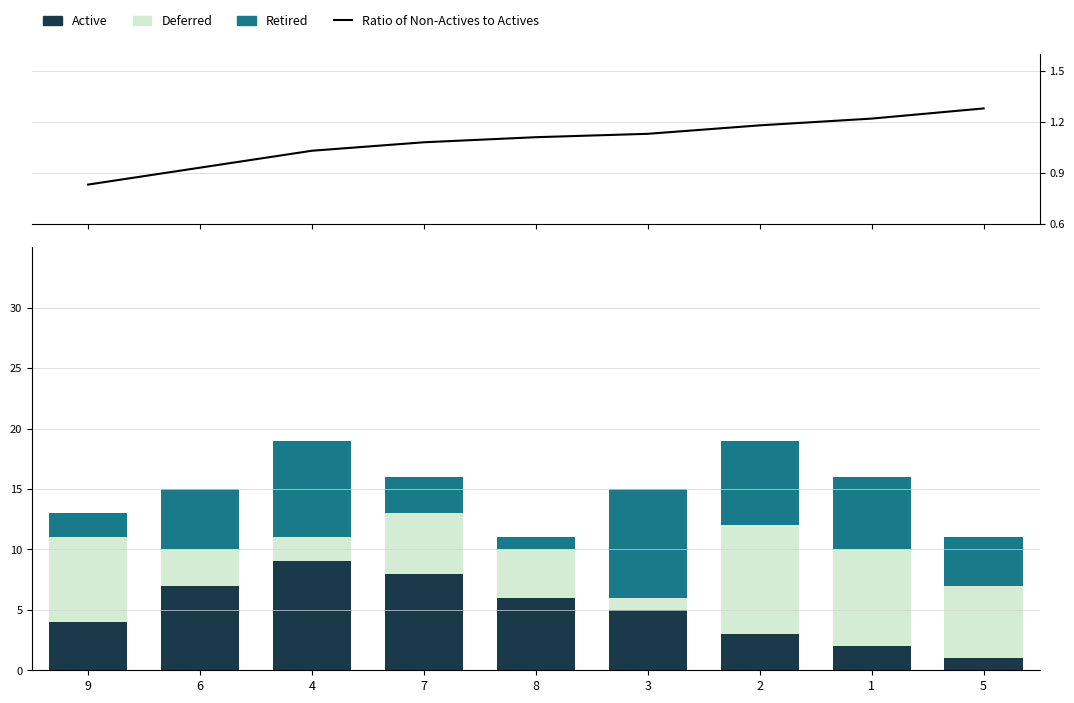

Reading left to right, transcribe all the data shown in this chart.

Ratio of Non-Actives to Actives: 0.8	0.9	1.0	1.1	1.1	1.1	1.2	1.2	1.3
Active: 4.0	7.0	9.0	8.0	6.0	5.0	3.0	2.0	1.0
Deferred: 7.0	3.0	2.0	5.0	4.0	1.0	9.0	8.0	6.0
Retired: 2.0	5.0	8.0	3.0	1.0	9.0	7.0	6.0	4.0